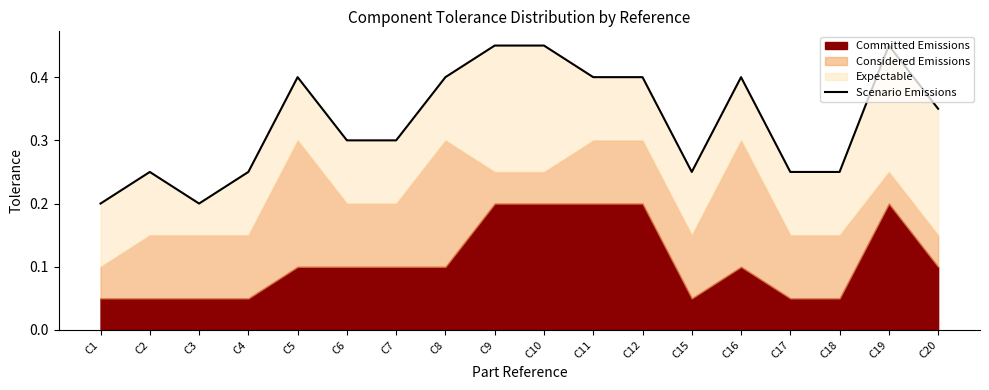

Between C12 and C15, which is larger?

C12